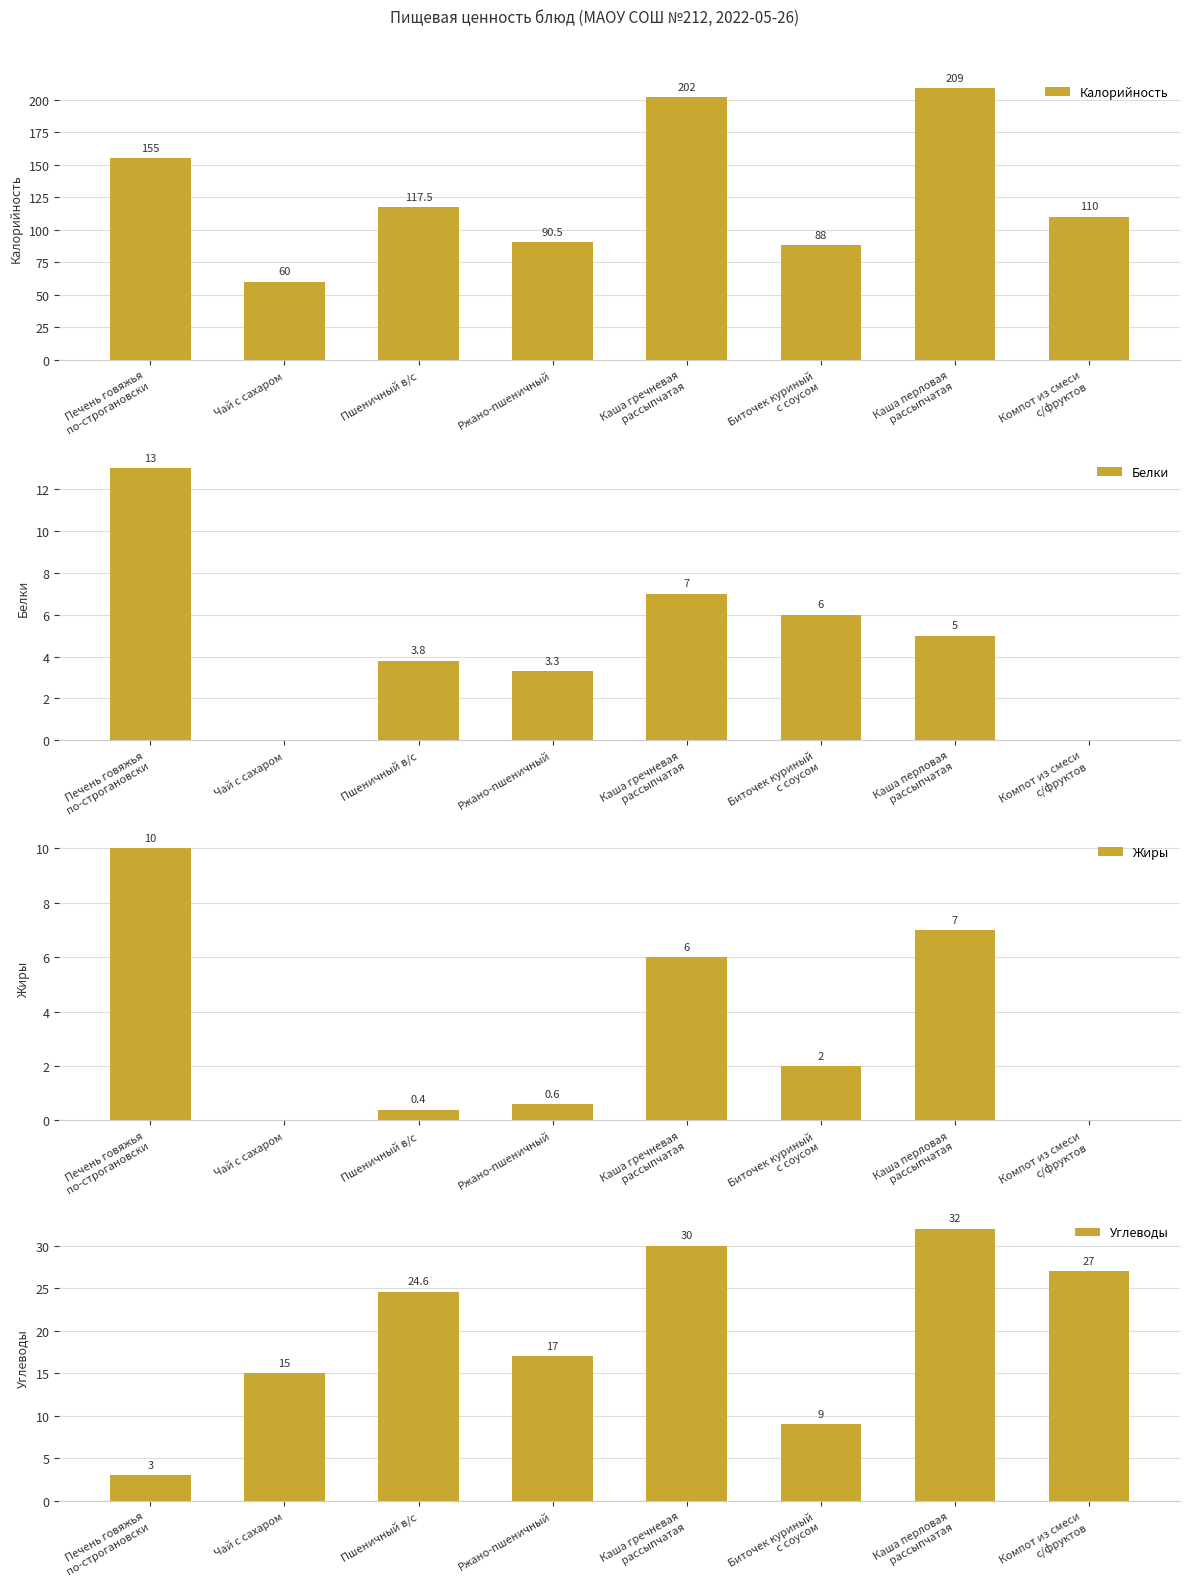

The Белки series shows 1.4 at Биточек куриный
с соусом. True or false?

False